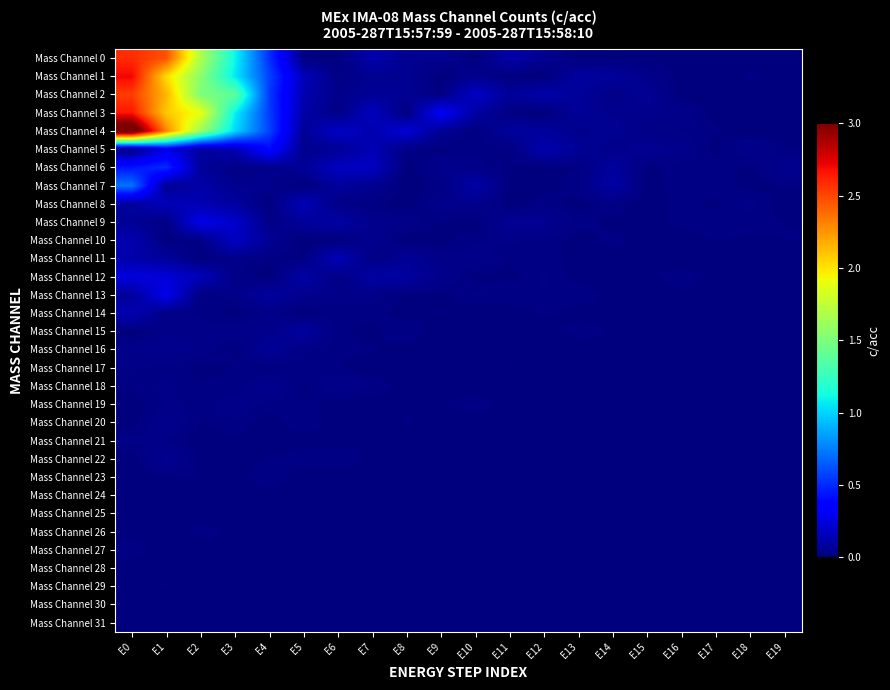

Reading right to left, what are all the values shown in this chart?

Mass Channel 0: E19=0.0	E18=0.0	E17=0.0	E16=0.0	E15=0.0	E14=0.0	E13=0.0	E12=0.0	E11=0.1	E10=0.0	E9=0.1	E8=0.0	E7=0.1	E6=0.0	E5=0.0	E4=0.5	E3=1.1	E2=1.7	E1=2.5	E0=2.6
Mass Channel 1: E19=0.0	E18=0.0	E17=0.0	E16=0.0	E15=0.0	E14=0.1	E13=0.1	E12=0.0	E11=0.0	E10=0.0	E9=0.0	E8=0.1	E7=0.1	E6=0.0	E5=0.2	E4=0.6	E3=1.1	E2=1.6	E1=2.0	E0=2.7
Mass Channel 2: E19=0.0	E18=0.0	E17=0.0	E16=0.0	E15=0.1	E14=0.0	E13=0.1	E12=0.1	E11=0.1	E10=0.2	E9=0.0	E8=0.1	E7=0.1	E6=0.0	E5=0.1	E4=0.5	E3=1.4	E2=1.5	E1=2.2	E0=2.5
Mass Channel 3: E19=0.0	E18=0.0	E17=0.0	E16=0.0	E15=0.0	E14=0.0	E13=0.1	E12=0.0	E11=0.0	E10=0.1	E9=0.3	E8=0.0	E7=0.2	E6=0.0	E5=0.1	E4=0.6	E3=1.1	E2=1.9	E1=2.1	E0=2.7
Mass Channel 4: E19=0.0	E18=0.0	E17=0.0	E16=0.0	E15=0.0	E14=0.1	E13=0.0	E12=0.1	E11=0.1	E10=0.0	E9=0.1	E8=0.2	E7=0.1	E6=0.2	E5=0.1	E4=0.6	E3=1.0	E2=1.6	E1=2.3	E0=3.2
Mass Channel 5: E19=0.0	E18=0.0	E17=0.0	E16=0.0	E15=0.1	E14=0.0	E13=0.1	E12=0.1	E11=0.0	E10=0.0	E9=0.0	E8=0.0	E7=0.1	E6=0.1	E5=0.0	E4=0.4	E3=0.1	E2=0.1	E1=0.3	E0=0.0
Mass Channel 6: E19=0.0	E18=0.0	E17=0.0	E16=0.0	E15=0.0	E14=0.1	E13=0.0	E12=0.0	E11=0.0	E10=0.0	E9=0.0	E8=0.0	E7=0.2	E6=0.2	E5=0.1	E4=0.0	E3=0.0	E2=0.1	E1=0.5	E0=0.4
Mass Channel 7: E19=0.0	E18=0.0	E17=0.0	E16=0.0	E15=0.0	E14=0.1	E13=0.0	E12=0.0	E11=0.0	E10=0.1	E9=0.0	E8=0.0	E7=0.1	E6=0.1	E5=0.0	E4=0.0	E3=0.0	E2=0.1	E1=0.1	E0=0.7
Mass Channel 8: E19=0.0	E18=0.0	E17=0.0	E16=0.0	E15=0.0	E14=0.0	E13=0.0	E12=0.0	E11=0.0	E10=0.0	E9=0.0	E8=0.0	E7=0.0	E6=0.0	E5=0.1	E4=0.0	E3=0.1	E2=0.1	E1=0.2	E0=0.1
Mass Channel 9: E19=0.0	E18=0.0	E17=0.0	E16=0.0	E15=0.0	E14=0.0	E13=0.0	E12=0.1	E11=0.1	E10=0.0	E9=0.0	E8=0.0	E7=0.0	E6=0.1	E5=0.1	E4=0.0	E3=0.2	E2=0.3	E1=0.0	E0=0.1
Mass Channel 10: E19=0.0	E18=0.0	E17=0.0	E16=0.0	E15=0.0	E14=0.0	E13=0.0	E12=0.0	E11=0.0	E10=0.0	E9=0.0	E8=0.0	E7=0.0	E6=0.0	E5=0.0	E4=0.1	E3=0.2	E2=0.0	E1=0.0	E0=0.1
Mass Channel 11: E19=0.0	E18=0.0	E17=0.0	E16=0.0	E15=0.0	E14=0.0	E13=0.0	E12=0.0	E11=0.0	E10=0.0	E9=0.0	E8=0.1	E7=0.0	E6=0.1	E5=0.0	E4=0.0	E3=0.0	E2=0.0	E1=0.1	E0=0.1
Mass Channel 12: E19=0.0	E18=0.0	E17=0.0	E16=0.0	E15=0.0	E14=0.0	E13=0.0	E12=0.0	E11=0.0	E10=0.0	E9=0.0	E8=0.1	E7=0.1	E6=0.0	E5=0.1	E4=0.0	E3=0.0	E2=0.2	E1=0.2	E0=0.3
Mass Channel 13: E19=0.0	E18=0.0	E17=0.0	E16=0.0	E15=0.0	E14=0.0	E13=0.0	E12=0.0	E11=0.0	E10=0.0	E9=0.0	E8=0.0	E7=0.0	E6=0.0	E5=0.0	E4=0.1	E3=0.0	E2=0.0	E1=0.3	E0=0.1
Mass Channel 14: E19=0.0	E18=0.0	E17=0.0	E16=0.0	E15=0.0	E14=0.0	E13=0.0	E12=0.0	E11=0.0	E10=0.0	E9=0.0	E8=0.0	E7=0.0	E6=0.0	E5=0.0	E4=0.0	E3=0.0	E2=0.0	E1=0.0	E0=0.1
Mass Channel 15: E19=0.0	E18=0.0	E17=0.0	E16=0.0	E15=0.0	E14=0.0	E13=0.0	E12=0.0	E11=0.0	E10=0.0	E9=0.0	E8=0.0	E7=0.0	E6=0.0	E5=0.1	E4=0.0	E3=0.0	E2=0.0	E1=0.0	E0=0.0
Mass Channel 16: E19=0.0	E18=0.0	E17=0.0	E16=0.0	E15=0.0	E14=0.0	E13=0.0	E12=0.0	E11=0.0	E10=0.0	E9=0.0	E8=0.0	E7=0.0	E6=0.0	E5=0.0	E4=0.1	E3=0.0	E2=0.0	E1=0.0	E0=0.0
Mass Channel 17: E19=0.0	E18=0.0	E17=0.0	E16=0.0	E15=0.0	E14=0.0	E13=0.0	E12=0.0	E11=0.0	E10=0.0	E9=0.0	E8=0.0	E7=0.0	E6=0.0	E5=0.0	E4=0.0	E3=0.0	E2=0.0	E1=0.0	E0=0.0
Mass Channel 18: E19=0.0	E18=0.0	E17=0.0	E16=0.0	E15=0.0	E14=0.0	E13=0.0	E12=0.0	E11=0.0	E10=0.0	E9=0.0	E8=0.0	E7=0.0	E6=0.0	E5=0.0	E4=0.0	E3=0.0	E2=0.0	E1=0.0	E0=0.0
Mass Channel 19: E19=0.0	E18=0.0	E17=0.0	E16=0.0	E15=0.0	E14=0.0	E13=0.0	E12=0.0	E11=0.0	E10=0.0	E9=0.0	E8=0.0	E7=0.0	E6=0.0	E5=0.0	E4=0.0	E3=0.0	E2=0.0	E1=0.0	E0=0.0
Mass Channel 20: E19=0.0	E18=0.0	E17=0.0	E16=0.0	E15=0.0	E14=0.0	E13=0.0	E12=0.0	E11=0.0	E10=0.0	E9=0.0	E8=0.0	E7=0.0	E6=0.0	E5=0.0	E4=0.0	E3=0.0	E2=0.0	E1=0.0	E0=0.0
Mass Channel 21: E19=0.0	E18=0.0	E17=0.0	E16=0.0	E15=0.0	E14=0.0	E13=0.0	E12=0.0	E11=0.0	E10=0.0	E9=0.0	E8=0.0	E7=0.0	E6=0.0	E5=0.0	E4=0.0	E3=0.0	E2=0.0	E1=0.0	E0=0.0
Mass Channel 22: E19=0.0	E18=0.0	E17=0.0	E16=0.0	E15=0.0	E14=0.0	E13=0.0	E12=0.0	E11=0.0	E10=0.0	E9=0.0	E8=0.0	E7=0.0	E6=0.0	E5=0.0	E4=0.0	E3=0.0	E2=0.0	E1=0.1	E0=0.0
Mass Channel 23: E19=0.0	E18=0.0	E17=0.0	E16=0.0	E15=0.0	E14=0.0	E13=0.0	E12=0.0	E11=0.0	E10=0.0	E9=0.0	E8=0.0	E7=0.0	E6=0.0	E5=0.0	E4=0.0	E3=0.0	E2=0.0	E1=0.0	E0=0.0
Mass Channel 24: E19=0.0	E18=0.0	E17=0.0	E16=0.0	E15=0.0	E14=0.0	E13=0.0	E12=0.0	E11=0.0	E10=0.0	E9=0.0	E8=0.0	E7=0.0	E6=0.0	E5=0.0	E4=0.0	E3=0.0	E2=0.0	E1=0.0	E0=0.0
Mass Channel 25: E19=0.0	E18=0.0	E17=0.0	E16=0.0	E15=0.0	E14=0.0	E13=0.0	E12=0.0	E11=0.0	E10=0.0	E9=0.0	E8=0.0	E7=0.0	E6=0.0	E5=0.0	E4=0.0	E3=0.0	E2=0.0	E1=0.0	E0=0.0
Mass Channel 26: E19=0.0	E18=0.0	E17=0.0	E16=0.0	E15=0.0	E14=0.0	E13=0.0	E12=0.0	E11=0.0	E10=0.0	E9=0.0	E8=0.0	E7=0.0	E6=0.0	E5=0.0	E4=0.0	E3=0.0	E2=0.0	E1=0.0	E0=0.0
Mass Channel 27: E19=0.0	E18=0.0	E17=0.0	E16=0.0	E15=0.0	E14=0.0	E13=0.0	E12=0.0	E11=0.0	E10=0.0	E9=0.0	E8=0.0	E7=0.0	E6=0.0	E5=0.0	E4=0.0	E3=0.0	E2=0.0	E1=0.0	E0=0.0
Mass Channel 28: E19=0.0	E18=0.0	E17=0.0	E16=0.0	E15=0.0	E14=0.0	E13=0.0	E12=0.0	E11=0.0	E10=0.0	E9=0.0	E8=0.0	E7=0.0	E6=0.0	E5=0.0	E4=0.0	E3=0.0	E2=0.0	E1=0.0	E0=0.0
Mass Channel 29: E19=0.0	E18=0.0	E17=0.0	E16=0.0	E15=0.0	E14=0.0	E13=0.0	E12=0.0	E11=0.0	E10=0.0	E9=0.0	E8=0.0	E7=0.0	E6=0.0	E5=0.0	E4=0.0	E3=0.0	E2=0.0	E1=0.0	E0=0.0
Mass Channel 30: E19=0.0	E18=0.0	E17=0.0	E16=0.0	E15=0.0	E14=0.0	E13=0.0	E12=0.0	E11=0.0	E10=0.0	E9=0.0	E8=0.0	E7=0.0	E6=0.0	E5=0.0	E4=0.0	E3=0.0	E2=0.0	E1=0.0	E0=0.0
Mass Channel 31: E19=0.0	E18=0.0	E17=0.0	E16=0.0	E15=0.0	E14=0.0	E13=0.0	E12=0.0	E11=0.0	E10=0.0	E9=0.0	E8=0.0	E7=0.0	E6=0.0	E5=0.0	E4=0.0	E3=0.0	E2=0.0	E1=0.0	E0=0.0